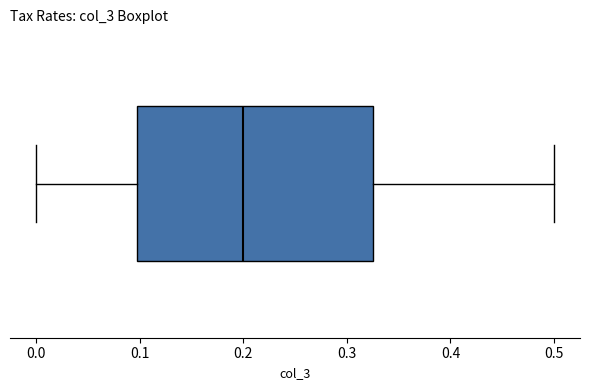

Read this box plot against the x-axis: the position of the median line, the range covered by the box, and the ends of both whiskers. The values are not printed on the chart, so give them approximately, as read against the axis.

median 0.20, box 0.10 to 0.33, whiskers 0.00 to 0.50